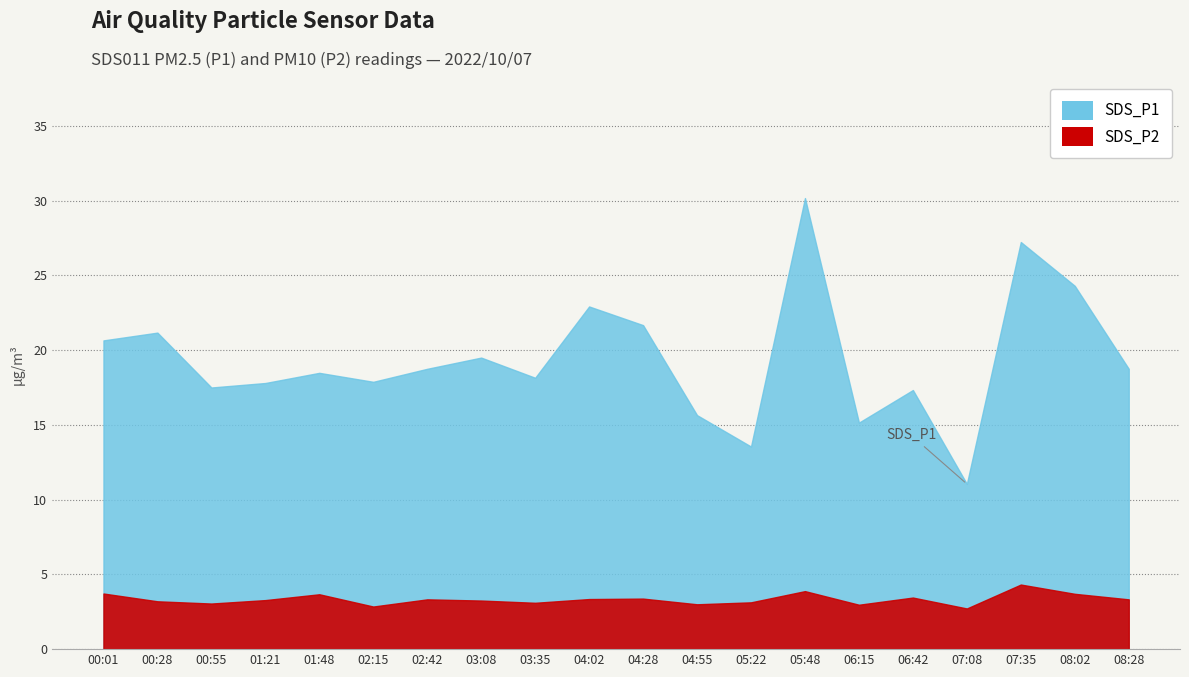

Which series has the largest total across all categories?

SDS_P1